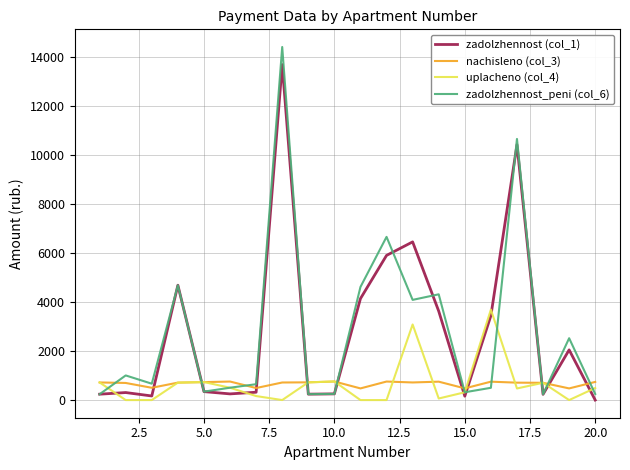

Which series has the widest spread of values?

zadolzhennost_peni (col_6)